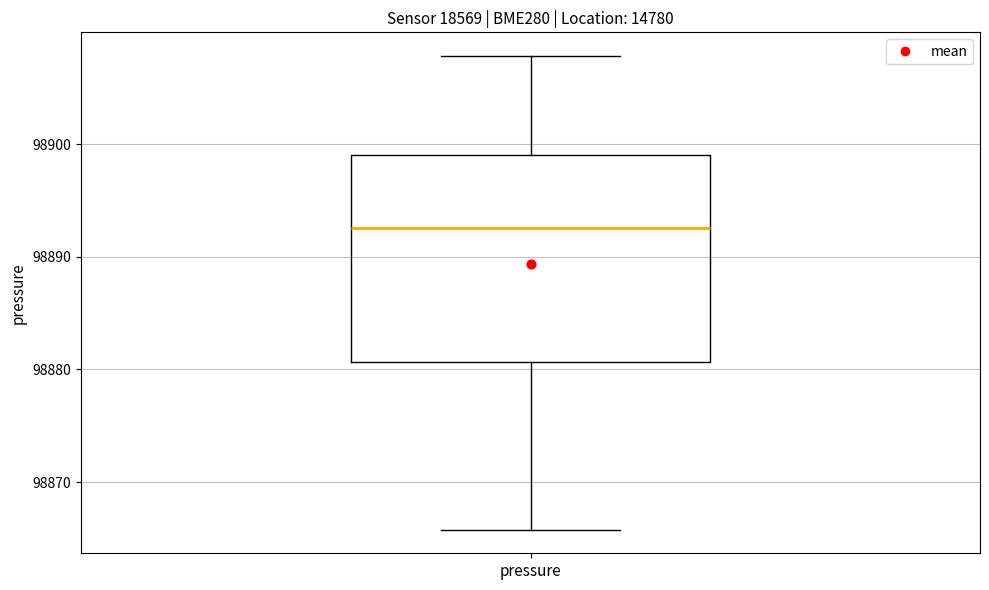

Where does the upper whisker of the box for pressure end on the y-axis? The values are not printed on the chart, so give them approximately, as read against the axis.

98908